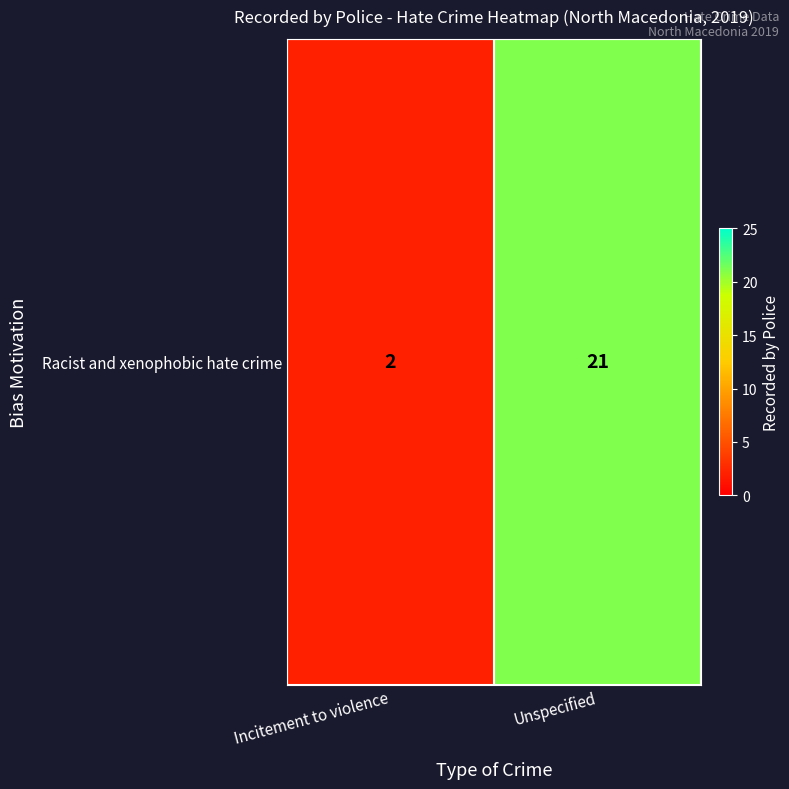

The value at Incitement to violence is 2. True or false?

True